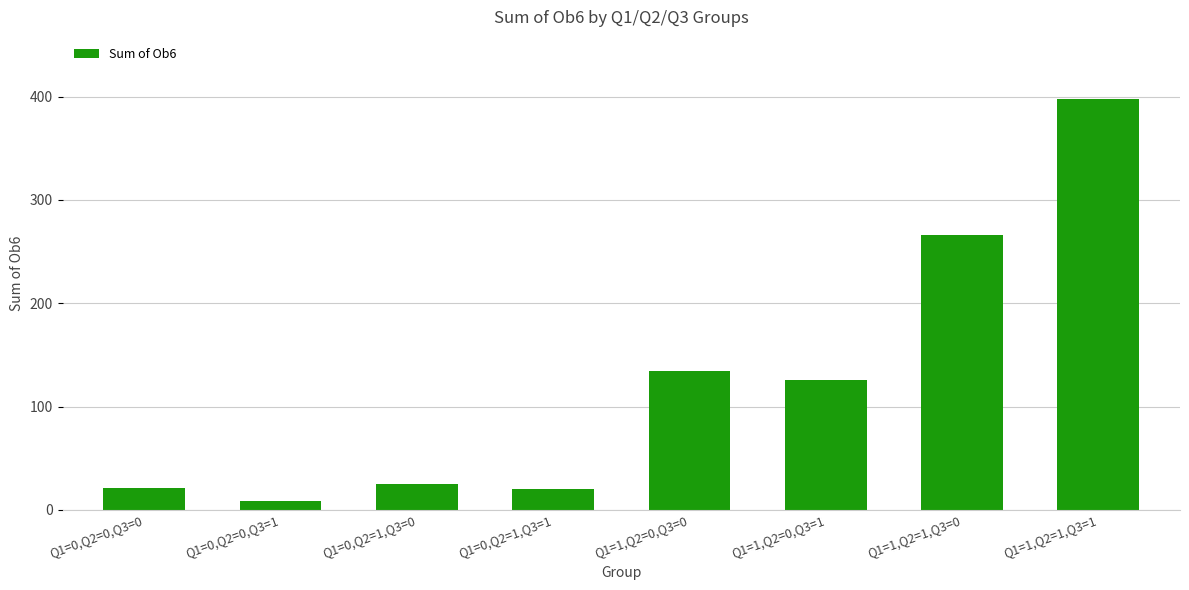

The chart shows a value of 266 at Q1=1,Q2=1,Q3=0. True or false?

True